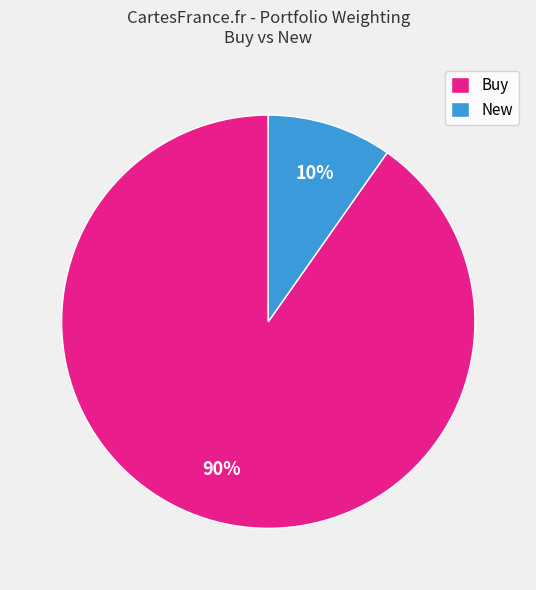

Is there a majority slice in this chart?

Yes